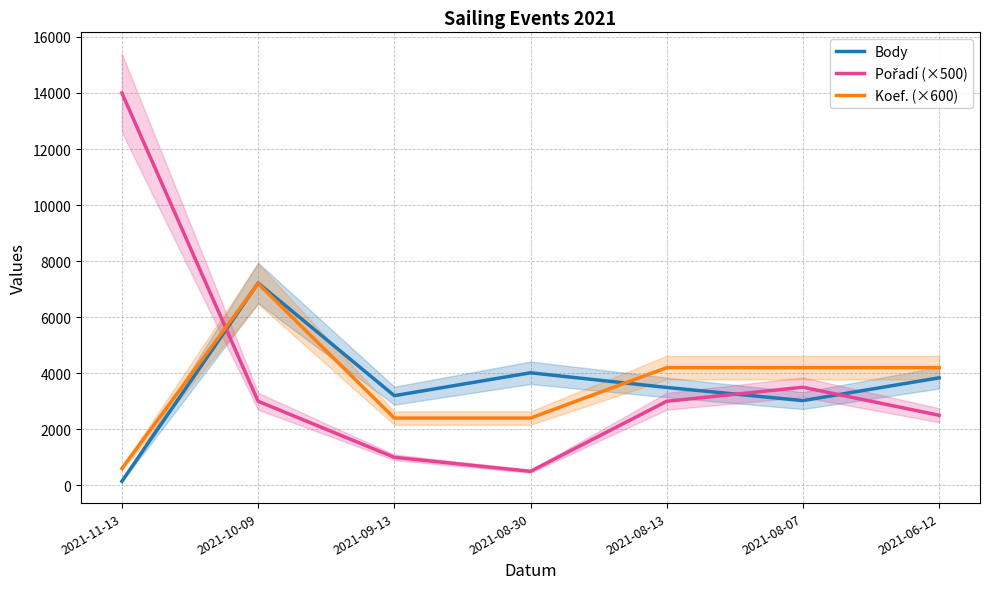

Is the value of Koef. (×600) at 2021-08-13 greater than the value of Pořadí (×500) at 2021-08-07?

Yes